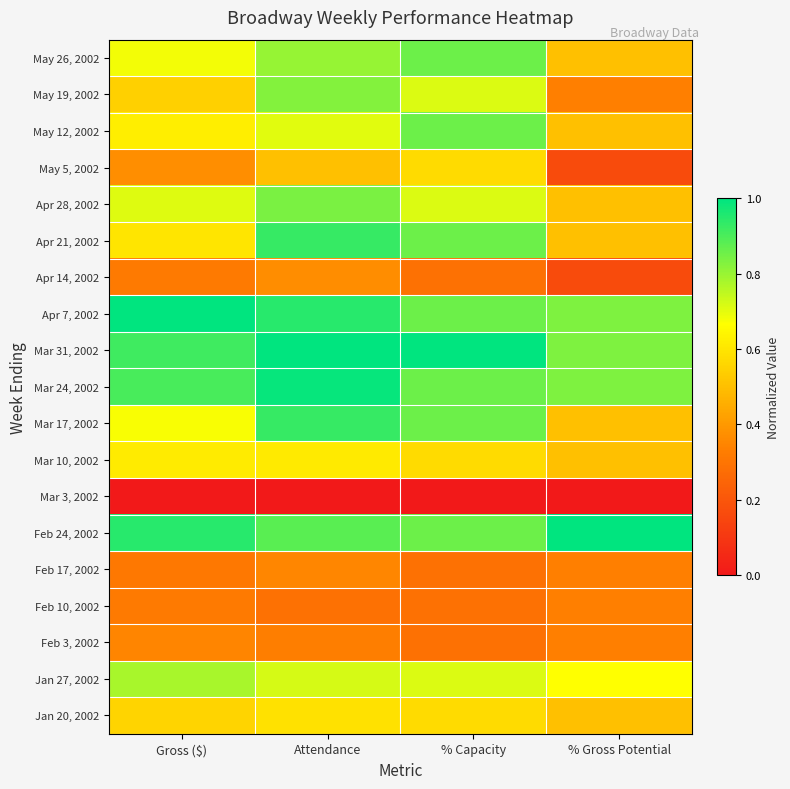

At which category does the chart reach its minimum across all series?

Gross ($)